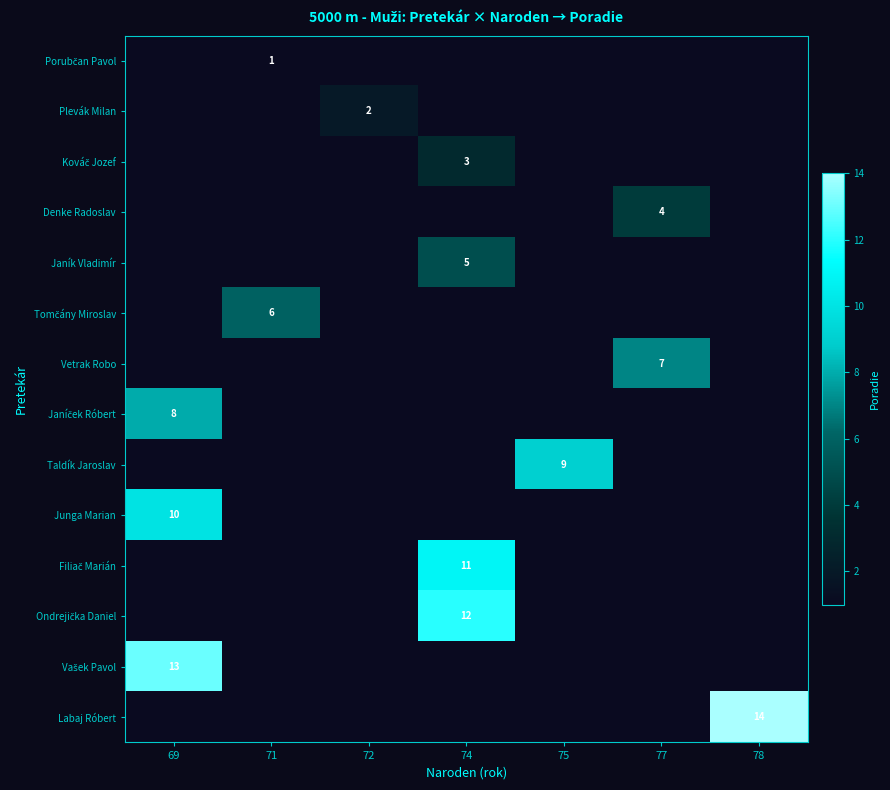

Which category has the lowest value across all series?

71